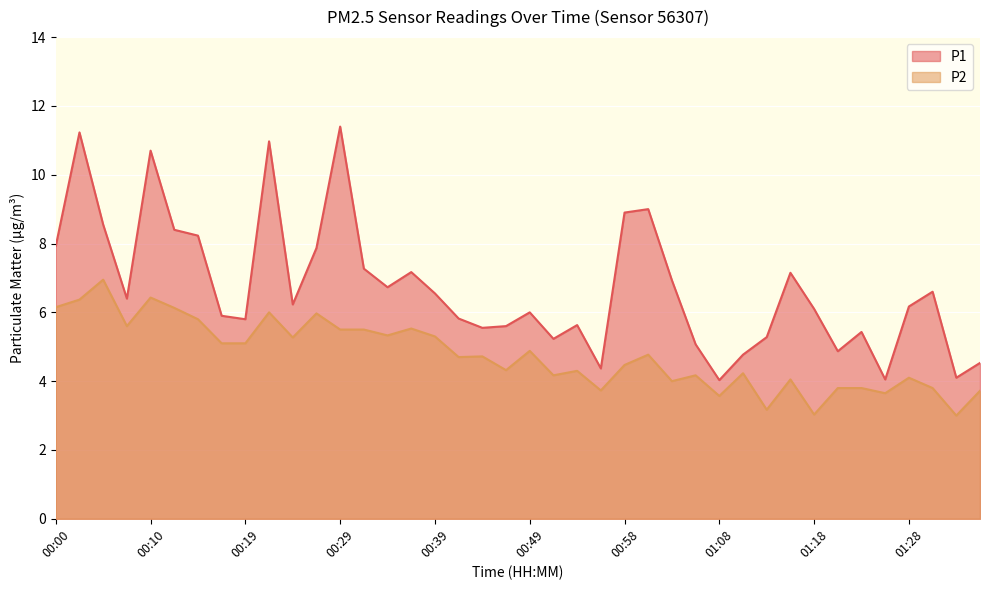

What position from the right is 00:51?

19